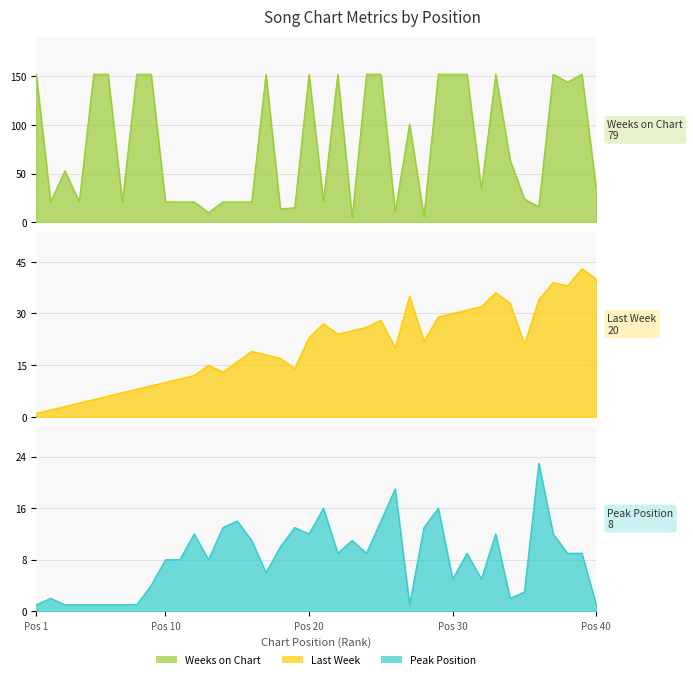

Between 11 and 13, which series saw the biggest shift?

Weeks on Chart